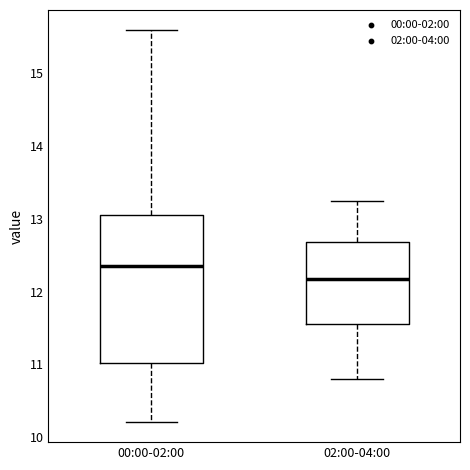

Comparing the boxes themselves (not the whiskers), which one is the tallest?

00:00-02:00